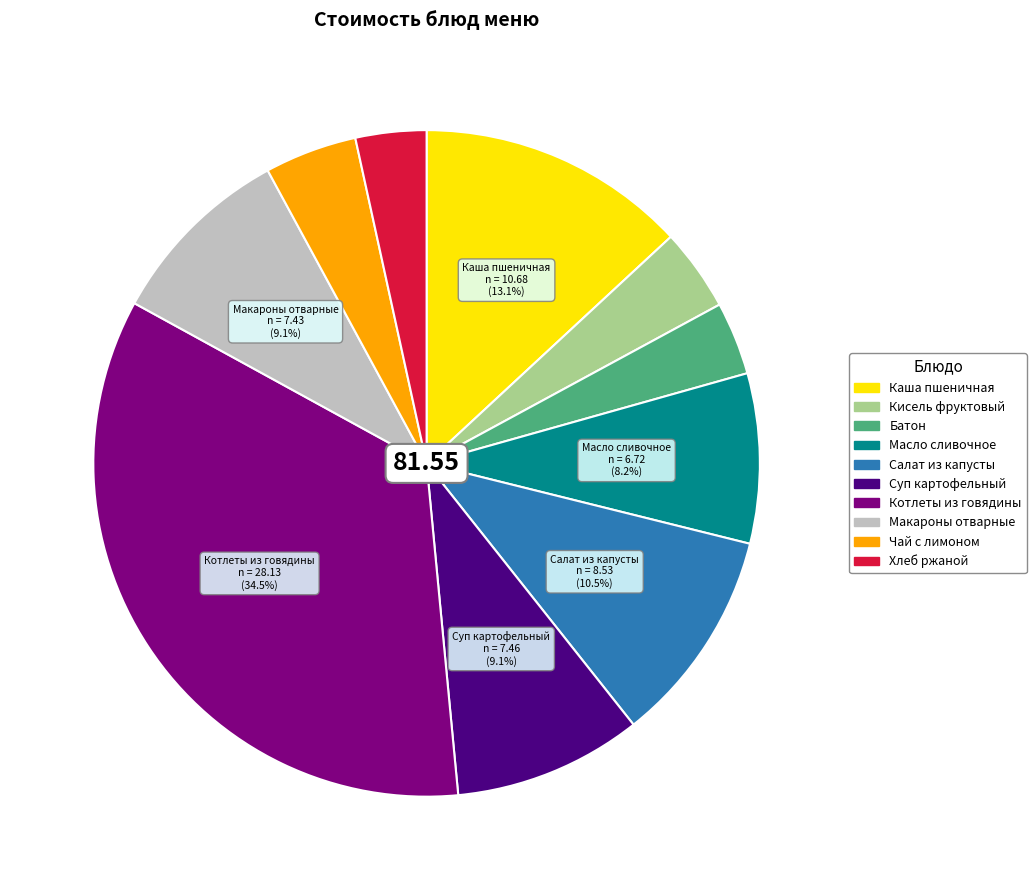

True or false: Макароны отварные accounts for 2% of the total.

False